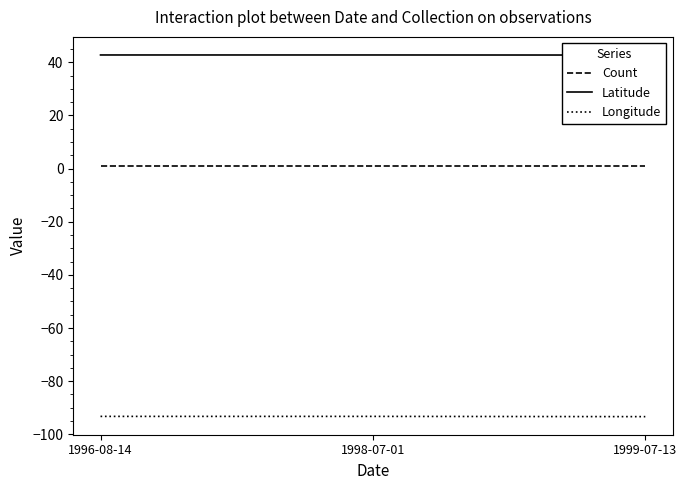

What are all the series names shown in the legend?

Count, Latitude, Longitude